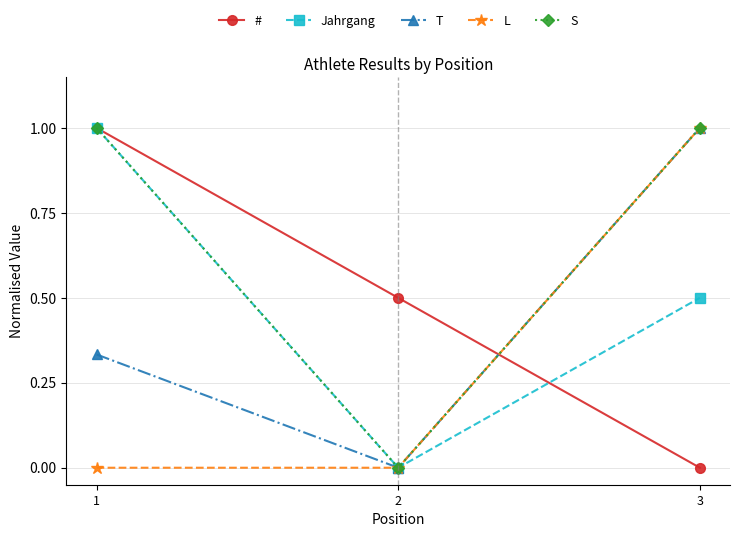

What is the value of the # point at the 1st from the left?

1.0